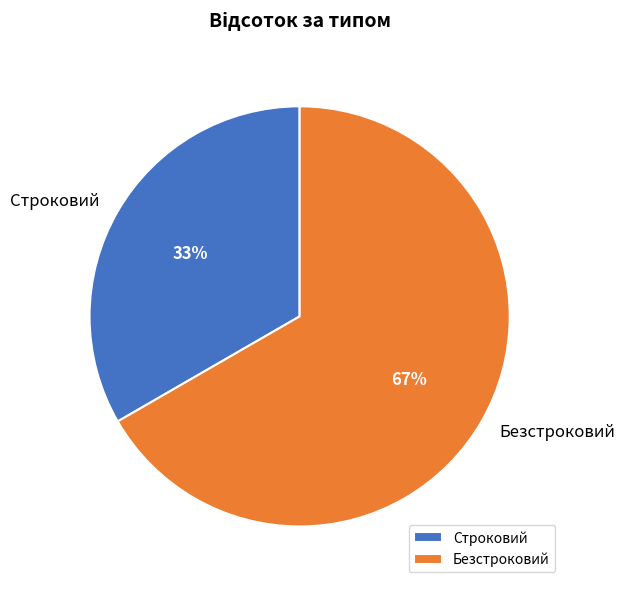

Which category has the biggest portion of the pie?

Безстроковий